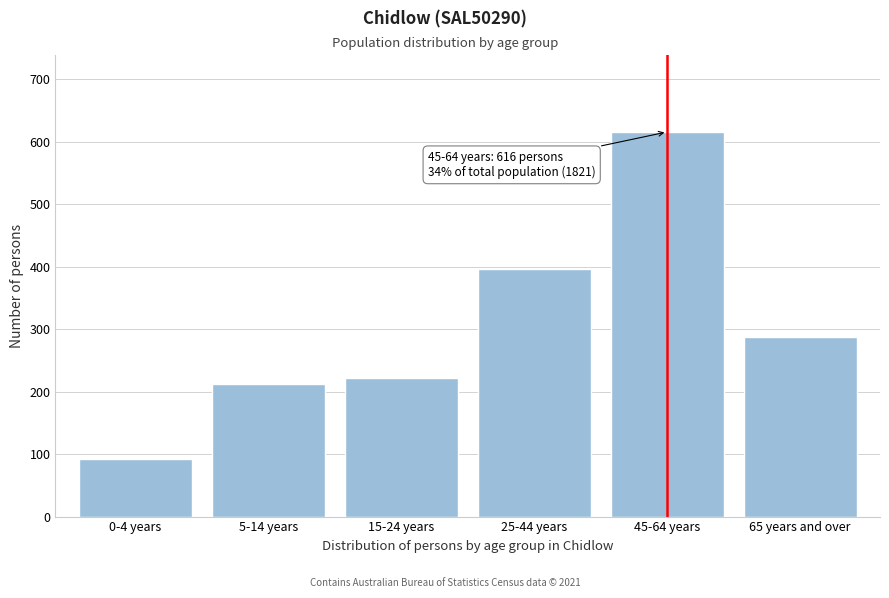

Reading left to right, extract all data points from this chart.

0-4 years=93	5-14 years=213	15-24 years=222	25-44 years=396	45-64 years=616	65 years and over=287